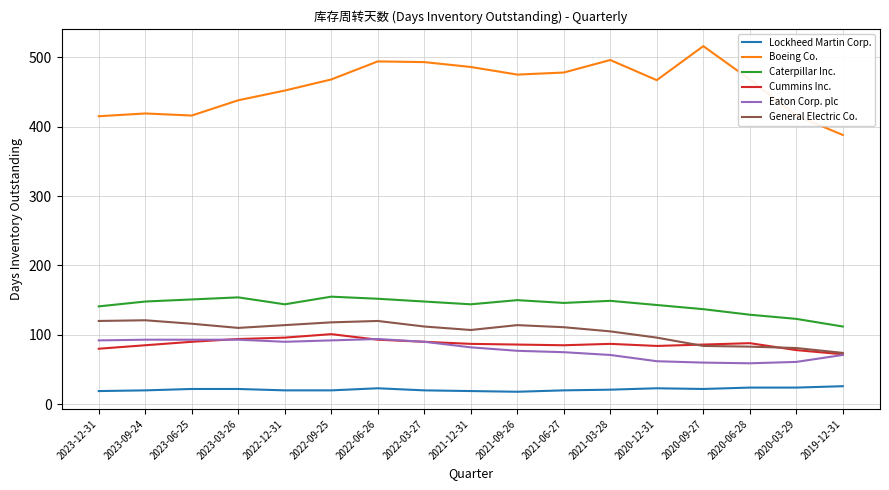

True or false: Lockheed Martin Corp. has more than 1 interior local peaks.

True